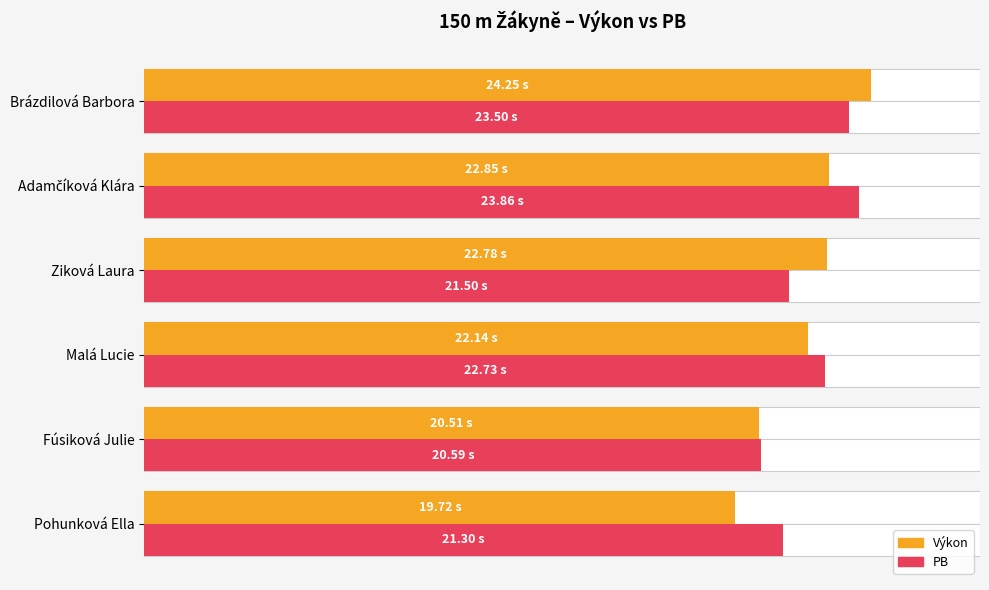

How many values in the PB series exceed 22?

3